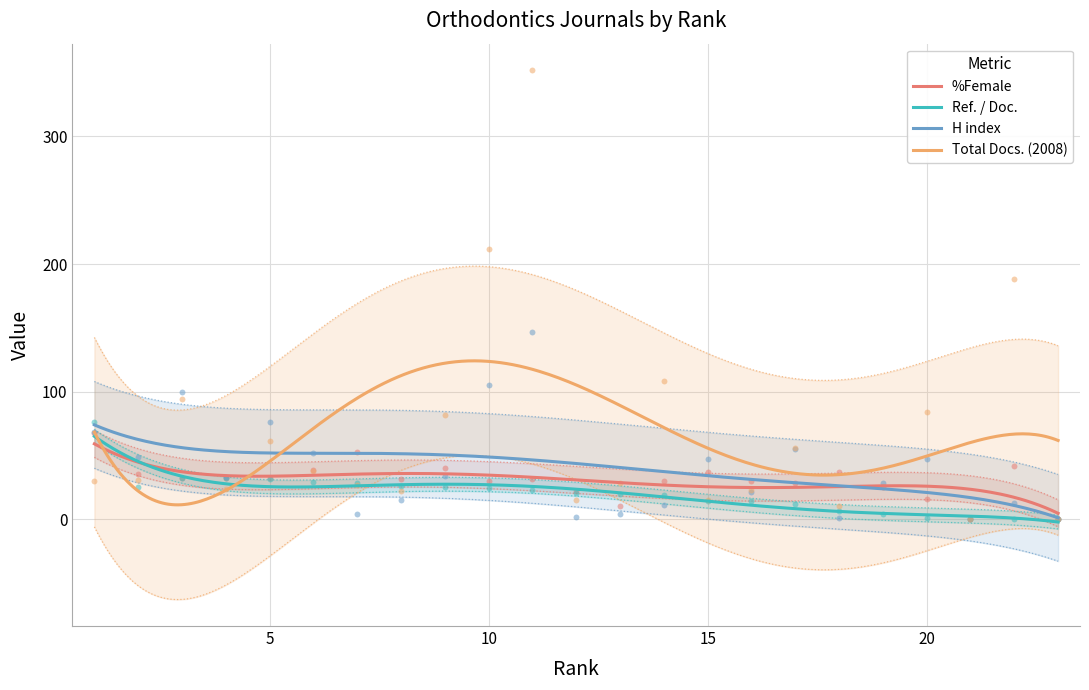

What are all the series names shown in the legend?

%Female, Ref. / Doc., H index, Total Docs. (2008)